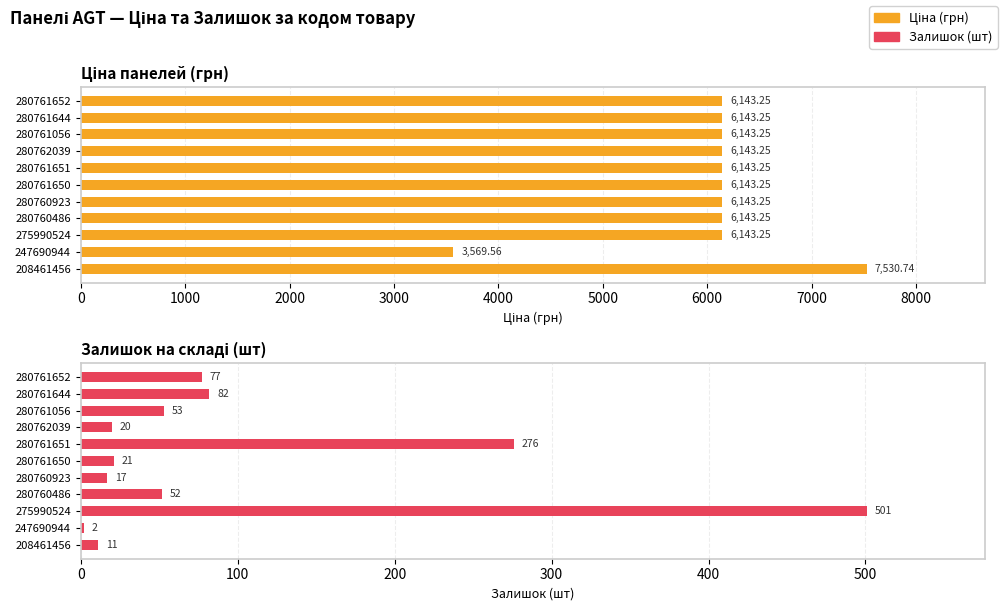

Which has a higher value, 280760486 or 280761056?

280760486